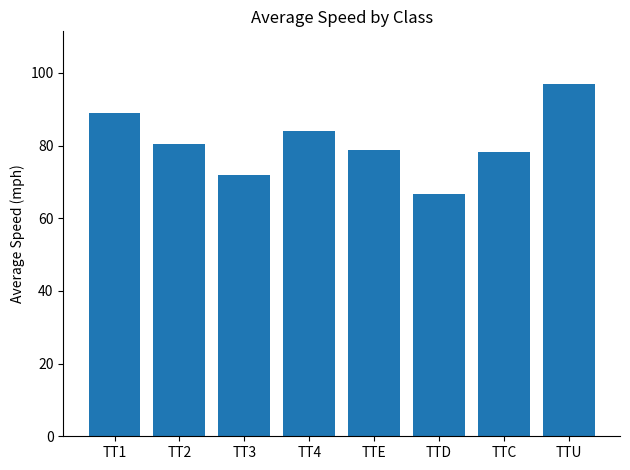

Where does the data first go above 80?

TT1